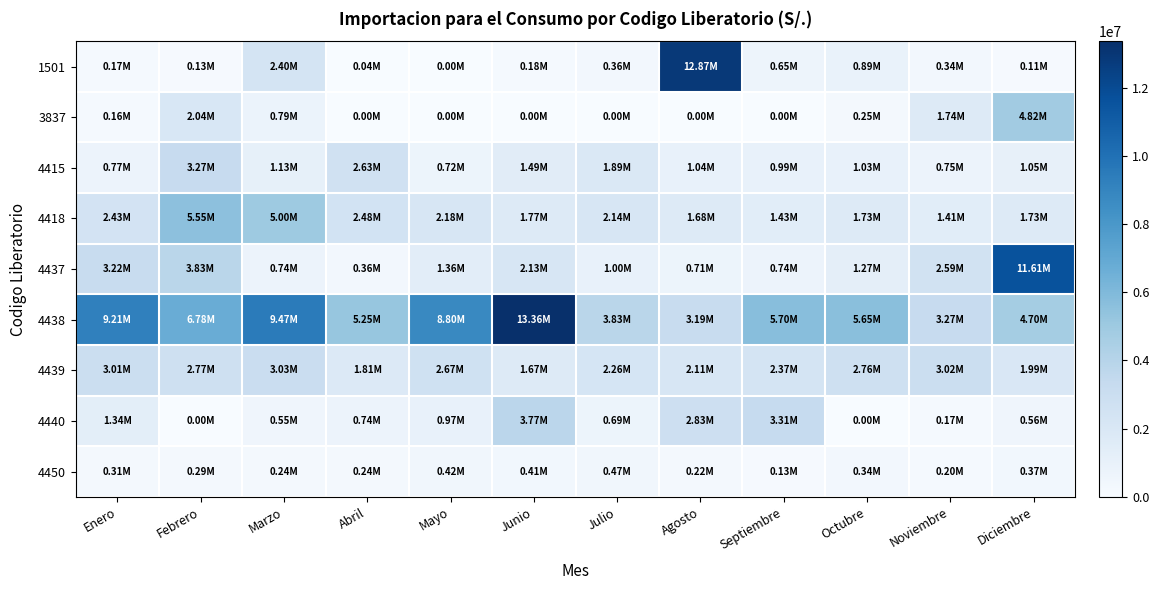

At which category does the chart reach its peak across all series?

Junio